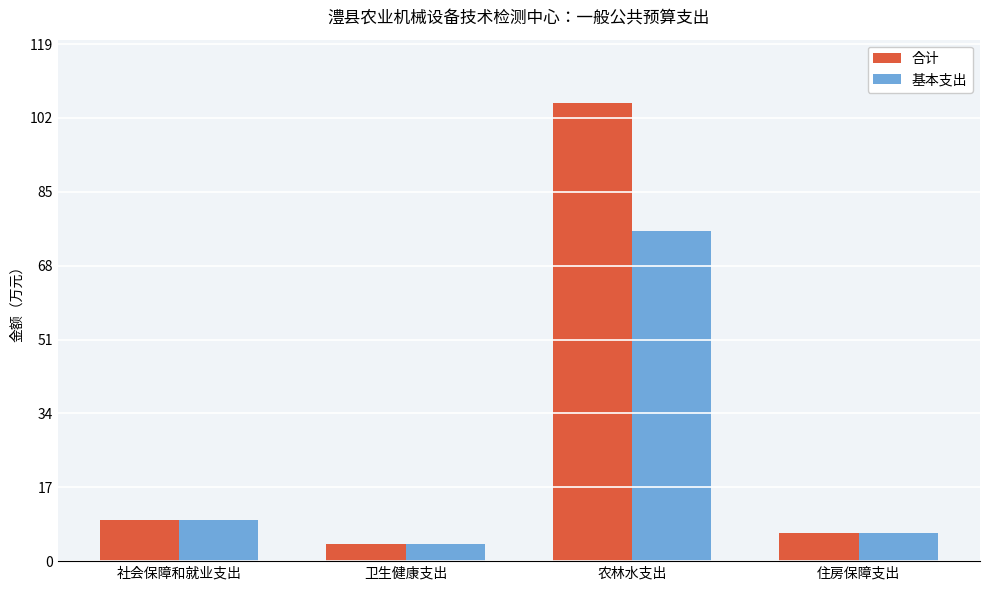

True or false: 合计 has a value of 3.9 at 卫生健康支出.

True